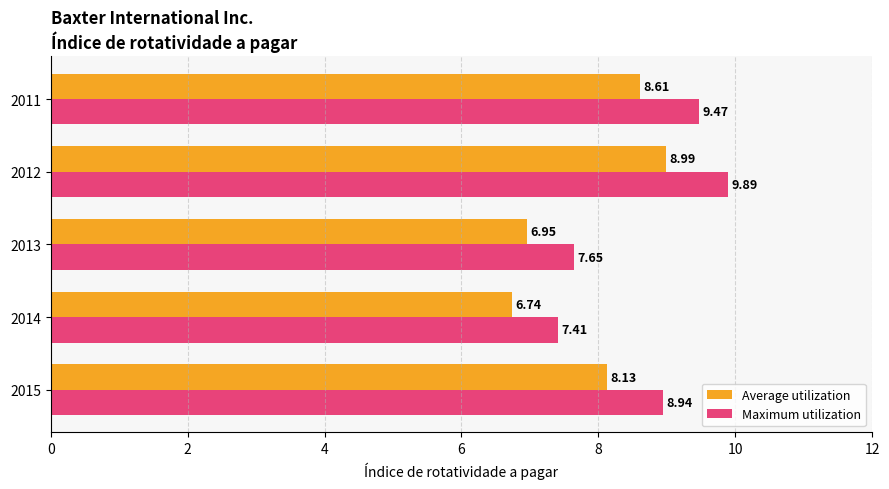

Which series has the largest total across all categories?

Maximum utilization